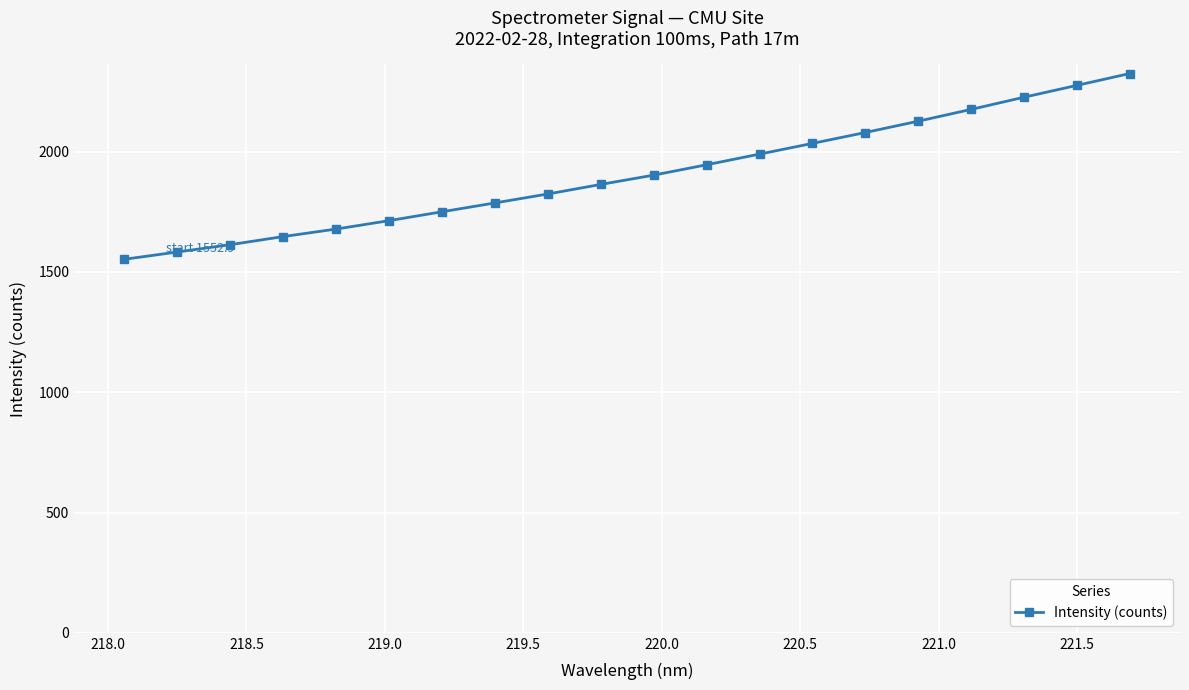

What is the maximum value shown in the chart?

2324.9